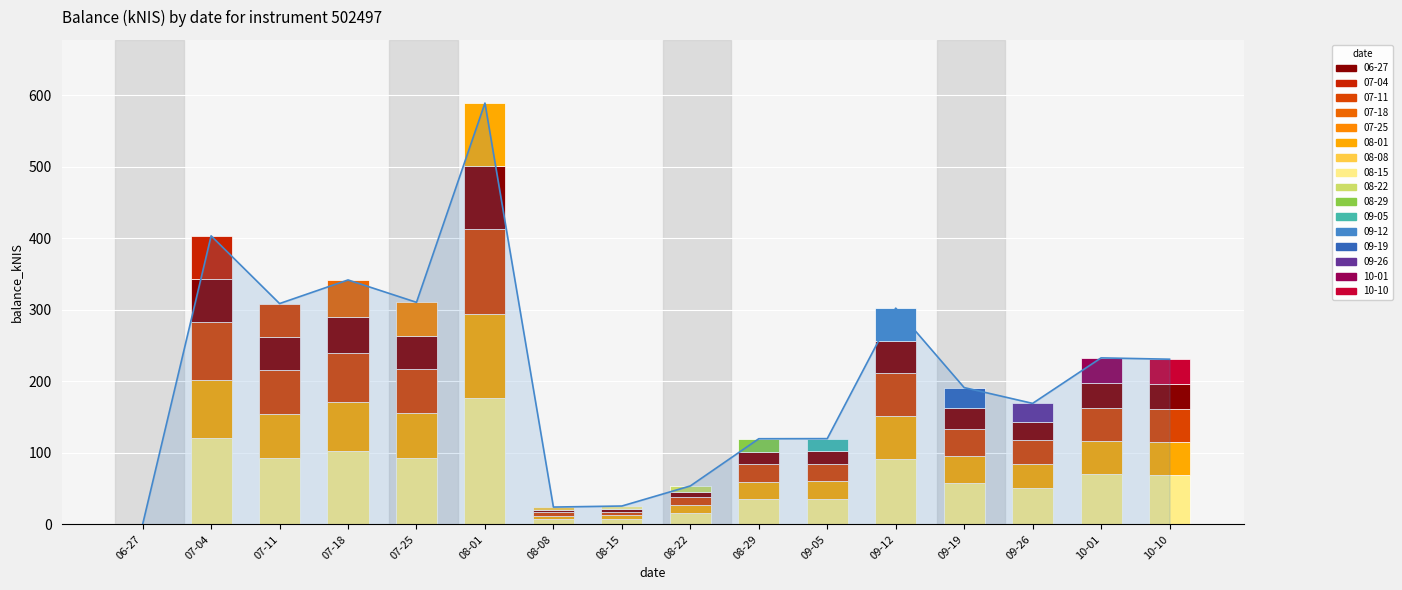

Which label corresponds to the smallest value in the chart?

06-27